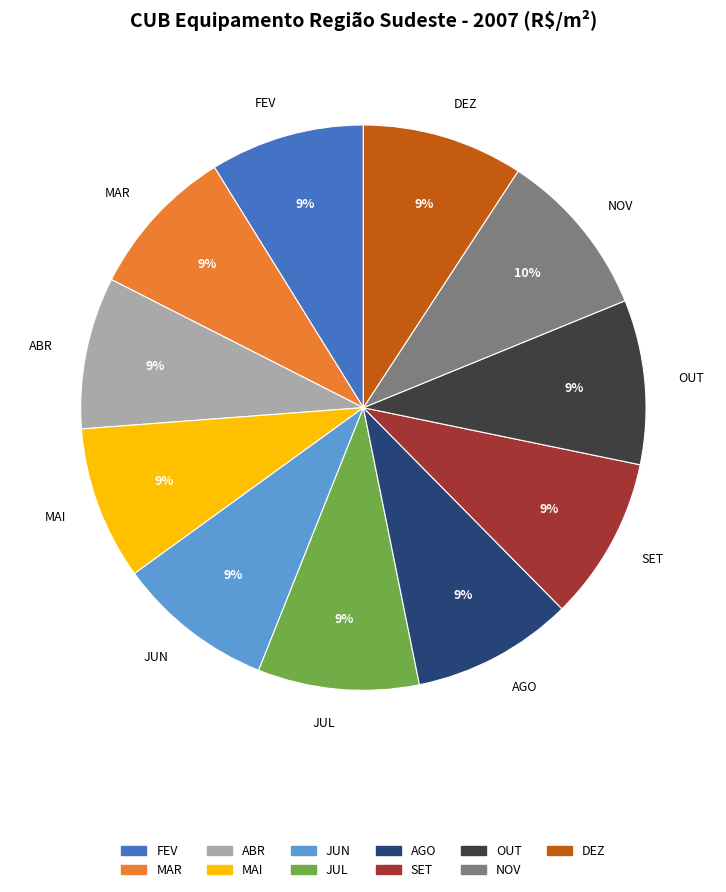

To the nearest percent, what percentage of the pie is NOV?

10%